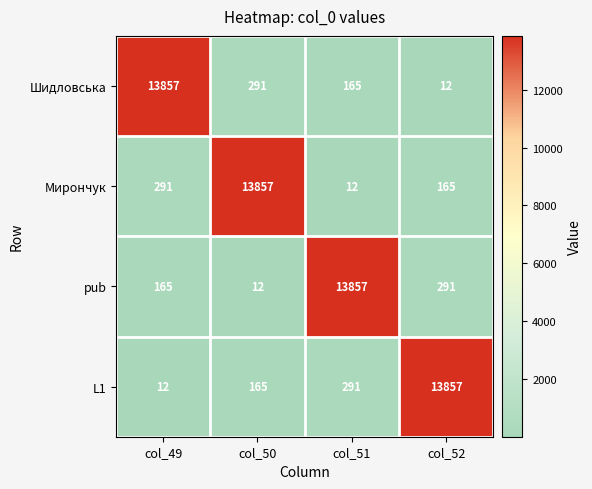

Reading left to right, extract all data points from this chart.

Шидловська: col_49=13857	col_50=291	col_51=165	col_52=12
Мирончук: col_49=291	col_50=13857	col_51=12	col_52=165
pub: col_49=165	col_50=12	col_51=13857	col_52=291
L1: col_49=12	col_50=165	col_51=291	col_52=13857